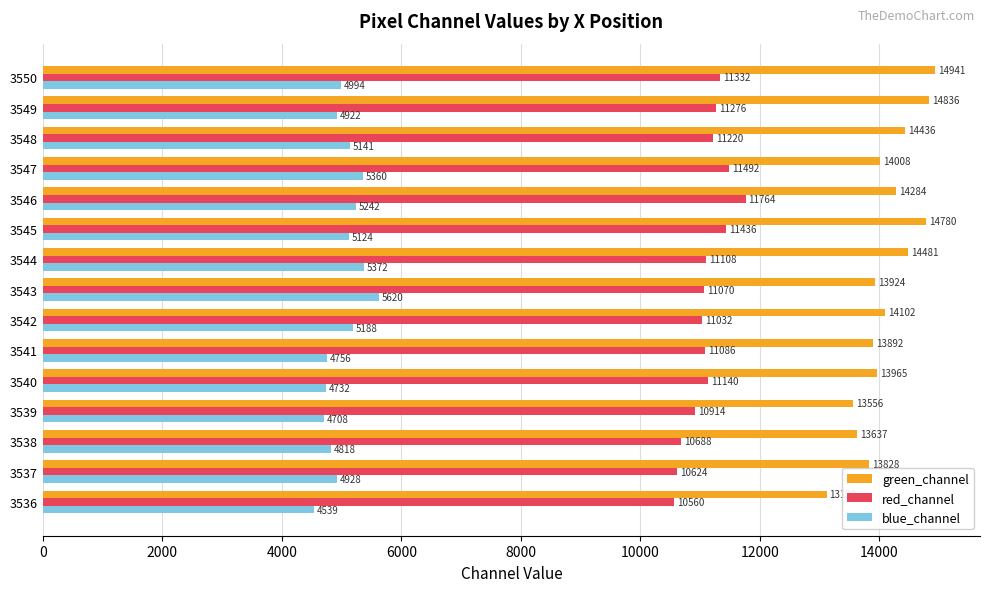

Which series has the largest range (max minus min)?

green_channel